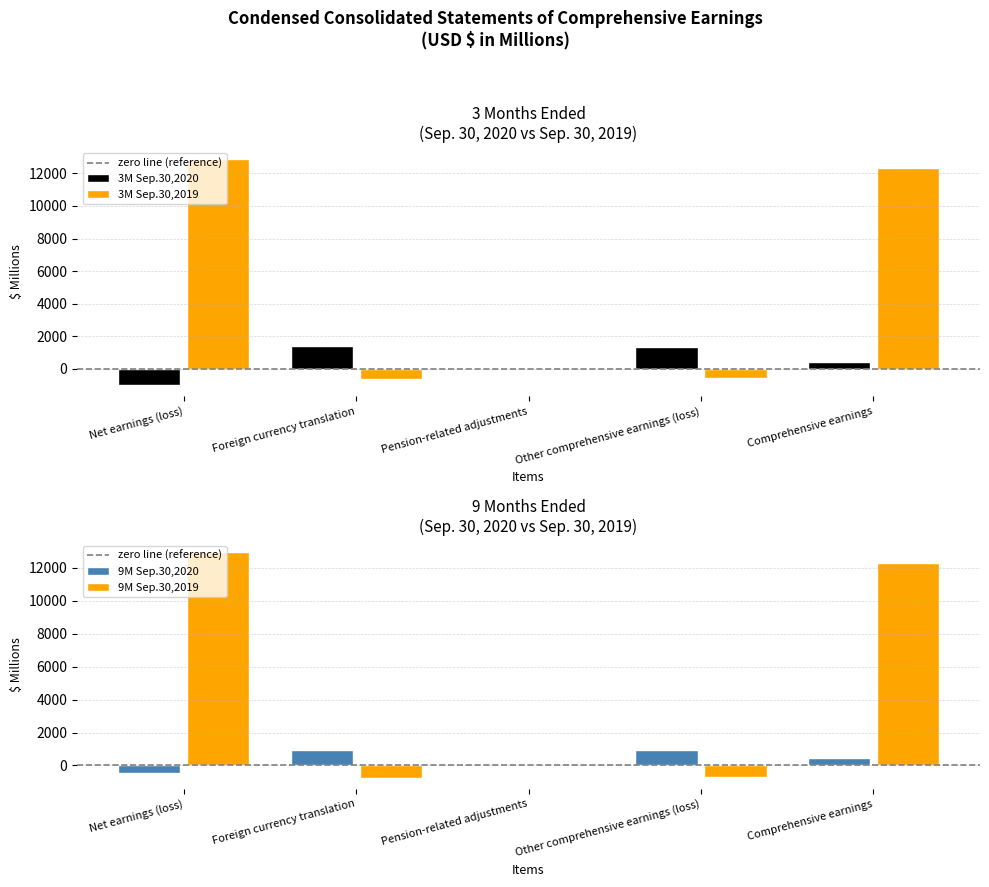

Are the bars grouped side by side (vs. stacked)?

Yes